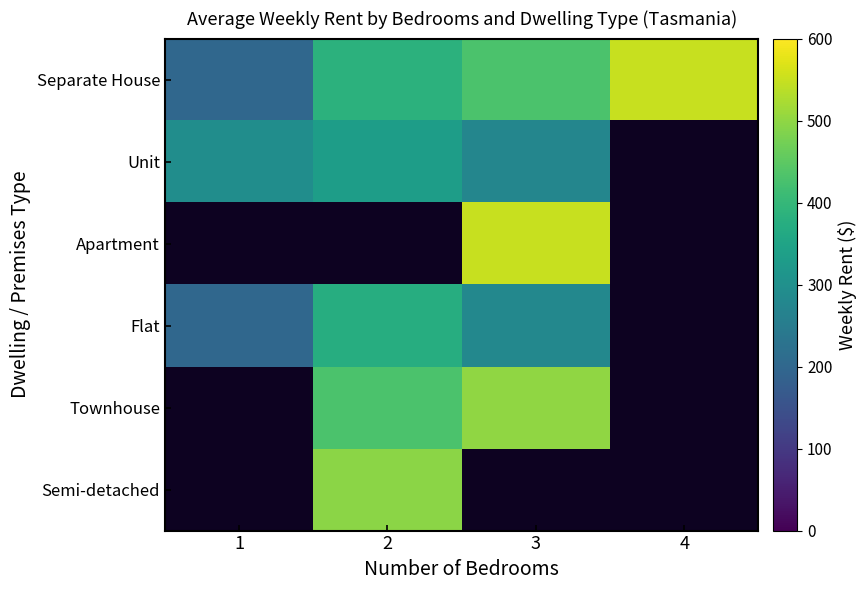

At which label does Townhouse reach its minimum?

1